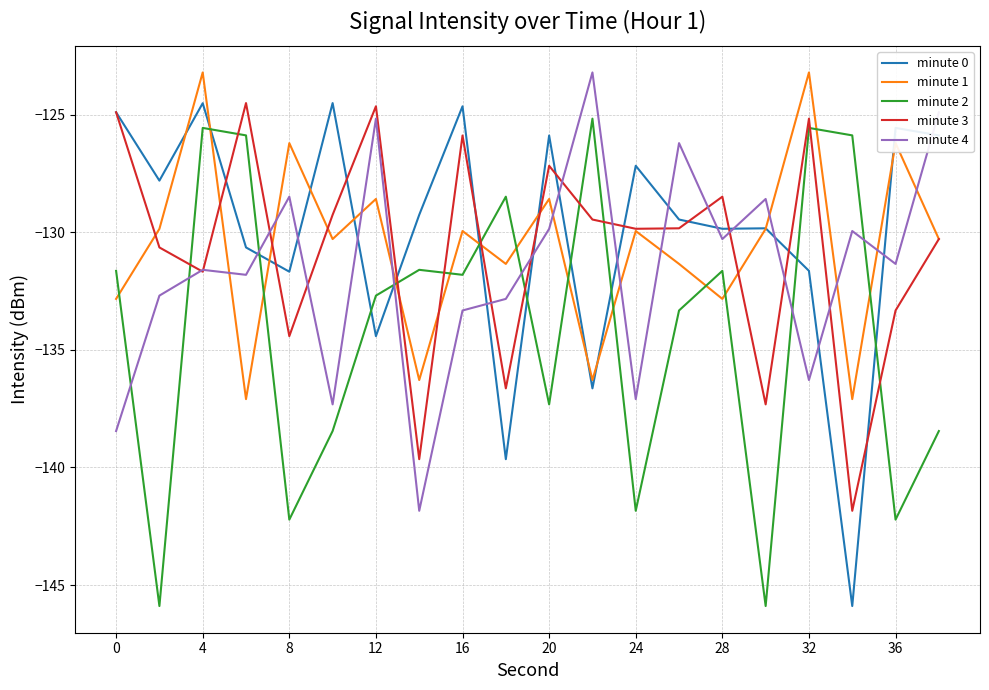

What is the maximum value shown in the chart?

-123.2